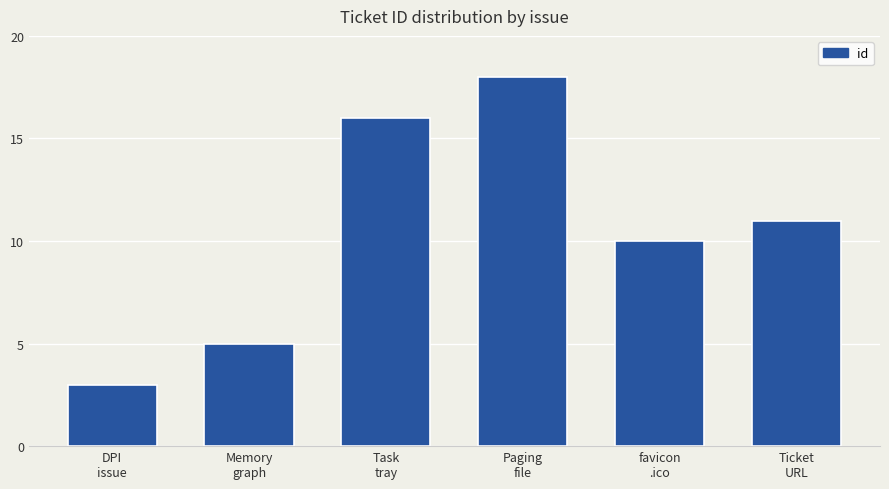

What is the label of the 5th bar from the left?

favicon
.ico